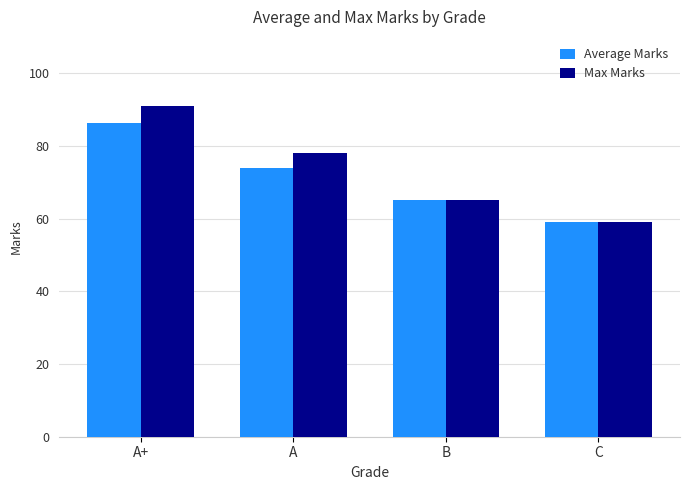

Which series has the largest range (max minus min)?

Max Marks